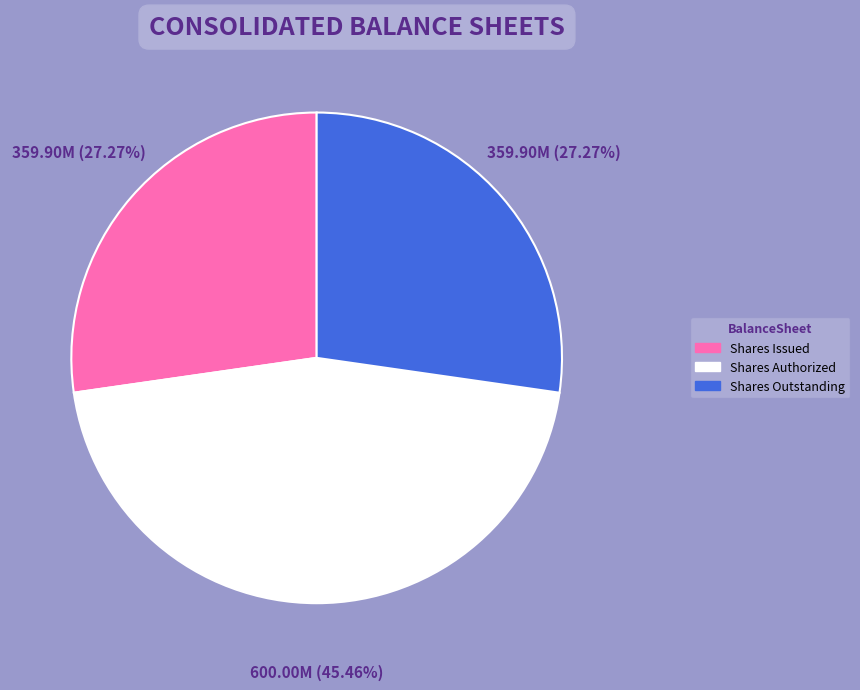

Approximately how many times larger is the value at Shares Outstanding compared to Shares Issued?

1.0